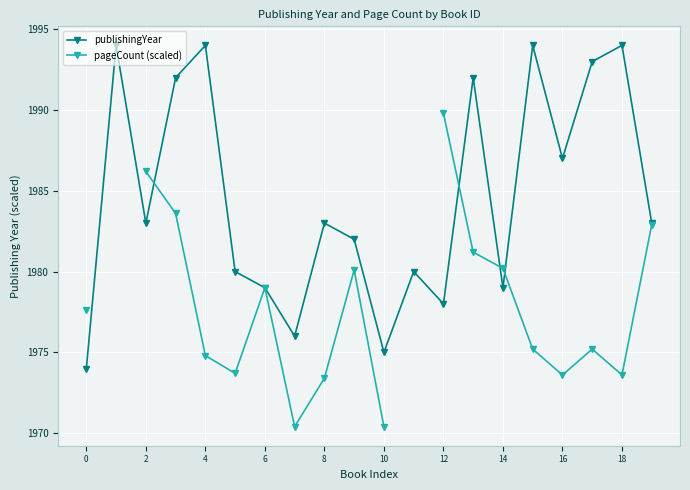

What is the approximate value of publishingYear at 0?

1974